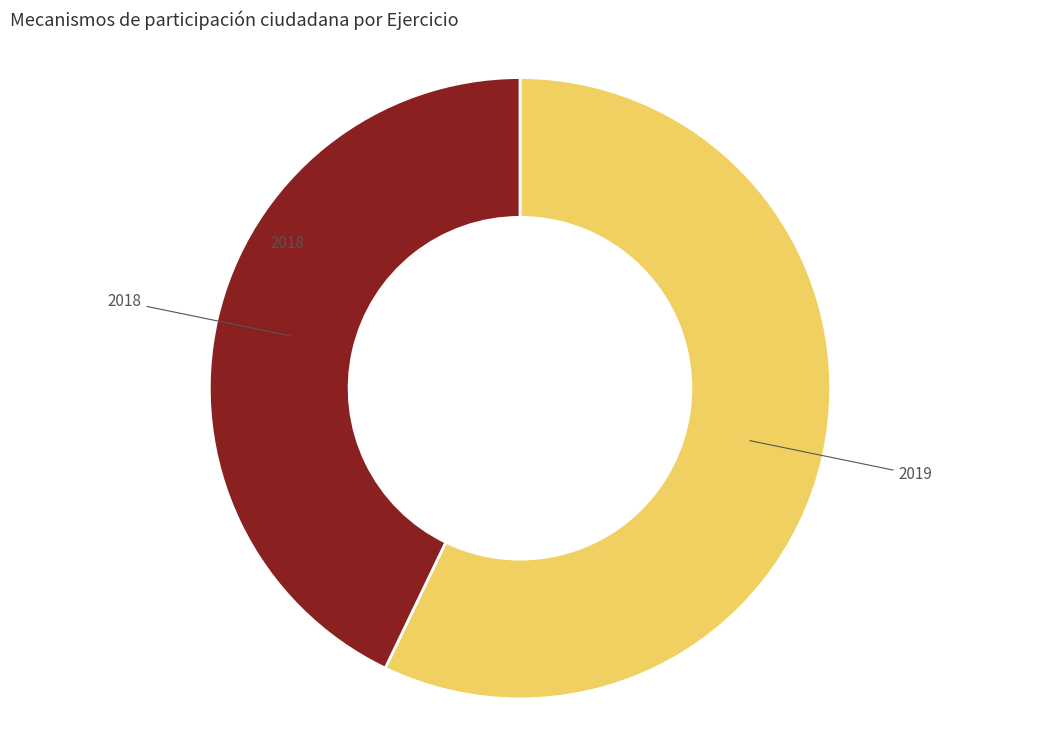

Does any single category account for the majority?

Yes